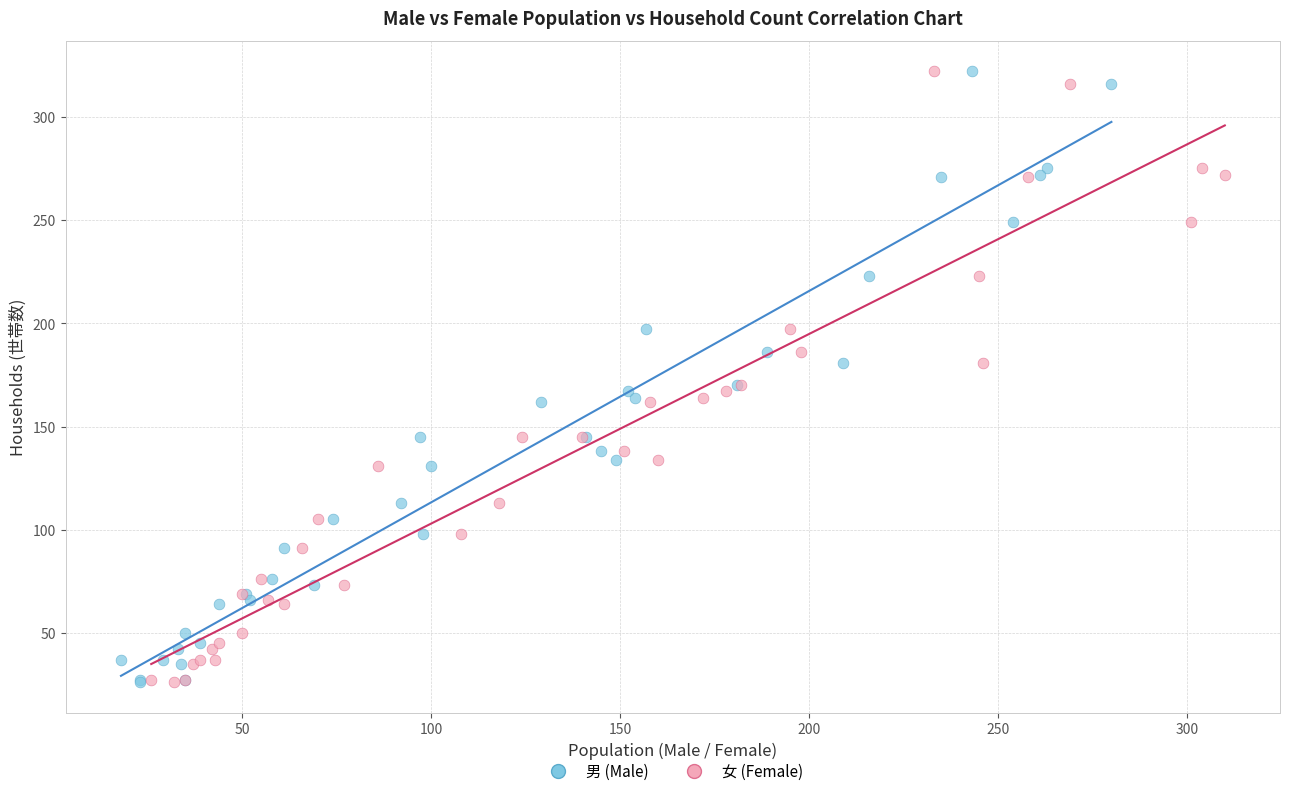

What are all the series names shown in the legend?

男 (Male), 女 (Female)